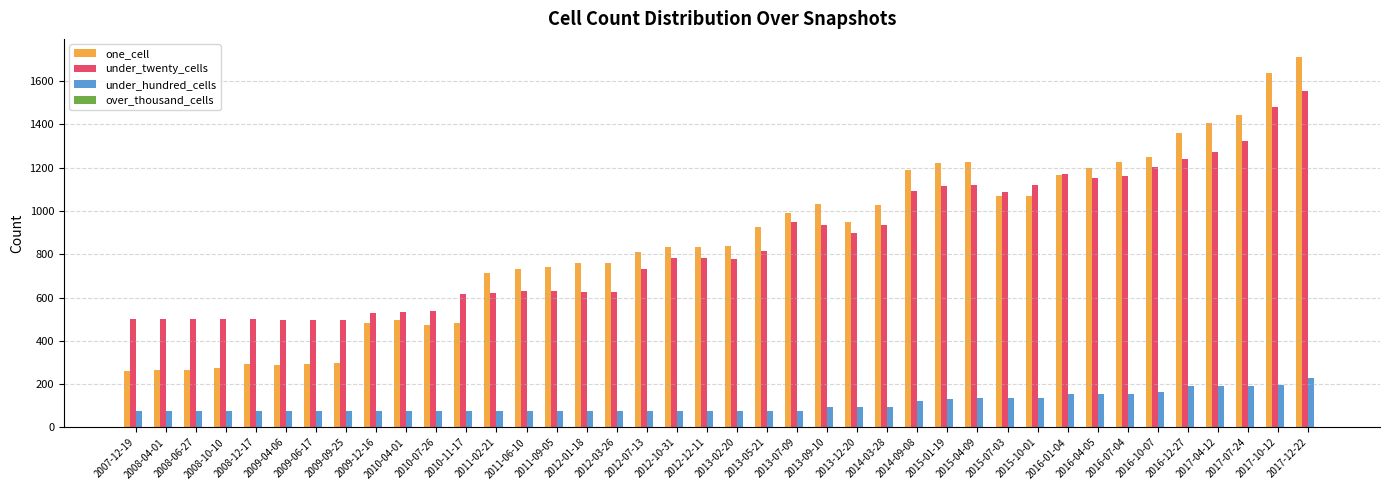

What is the sum of all under_twenty_cells values?

34018